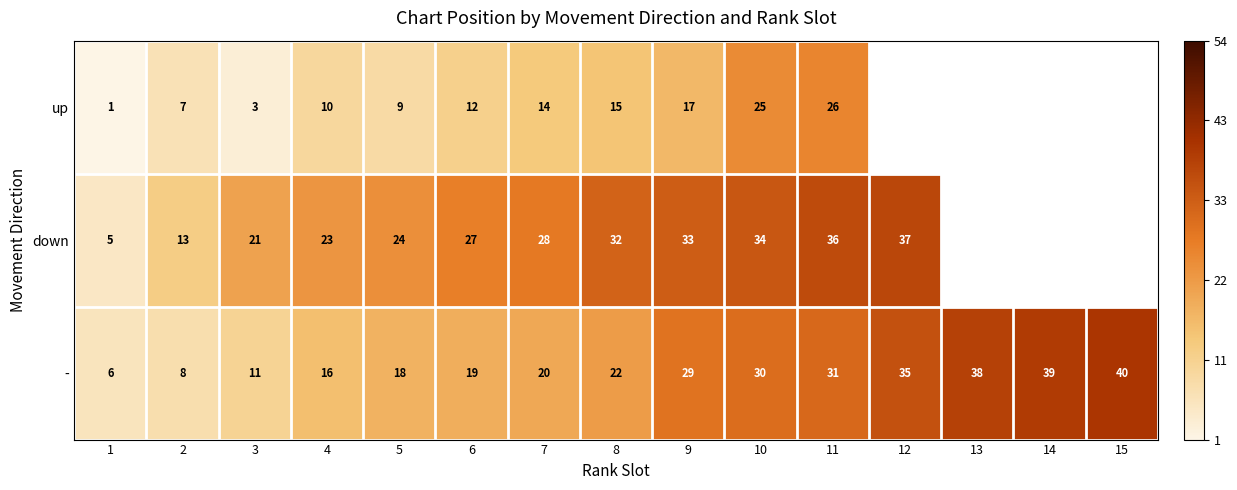

Rank the series at 3 from highest to lowest value.

down, -, up